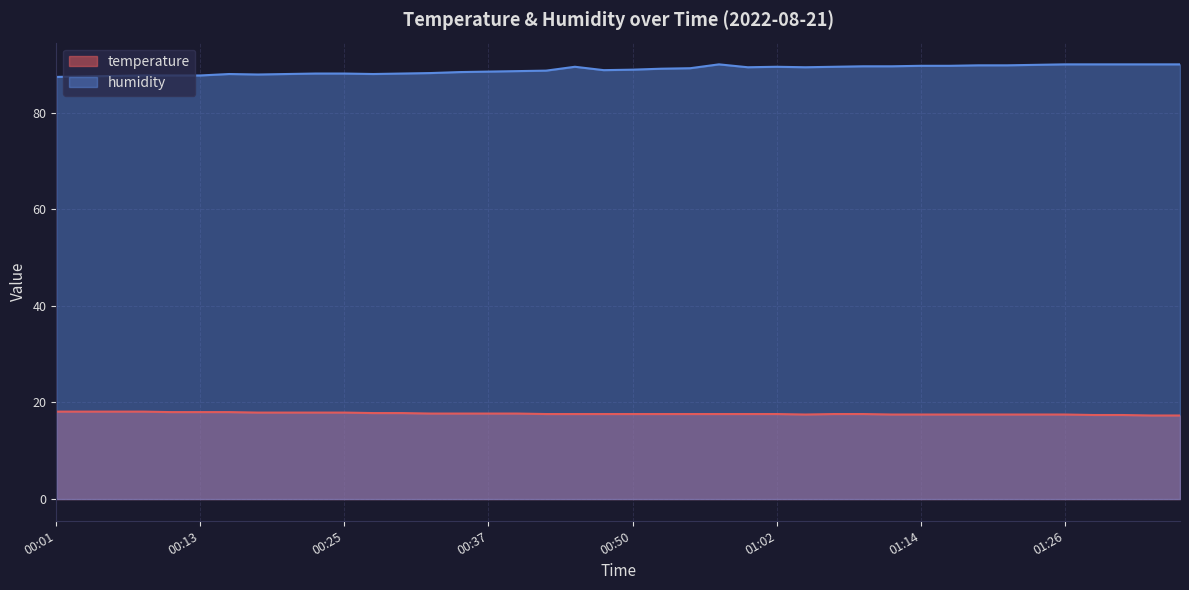

What is the total value across all series at 00:13?

105.7